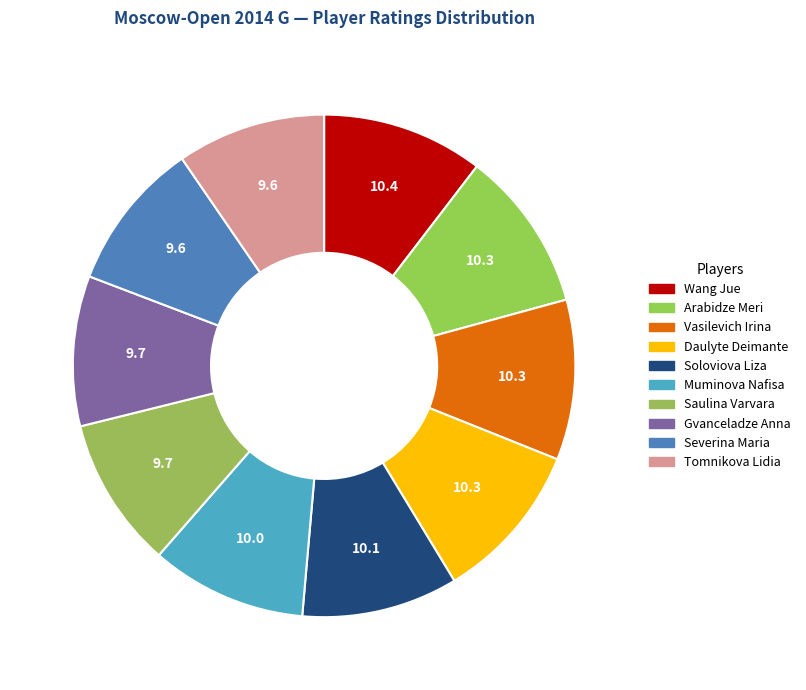

What percentage is the Gvanceladze Anna slice, to the nearest percent?

10%